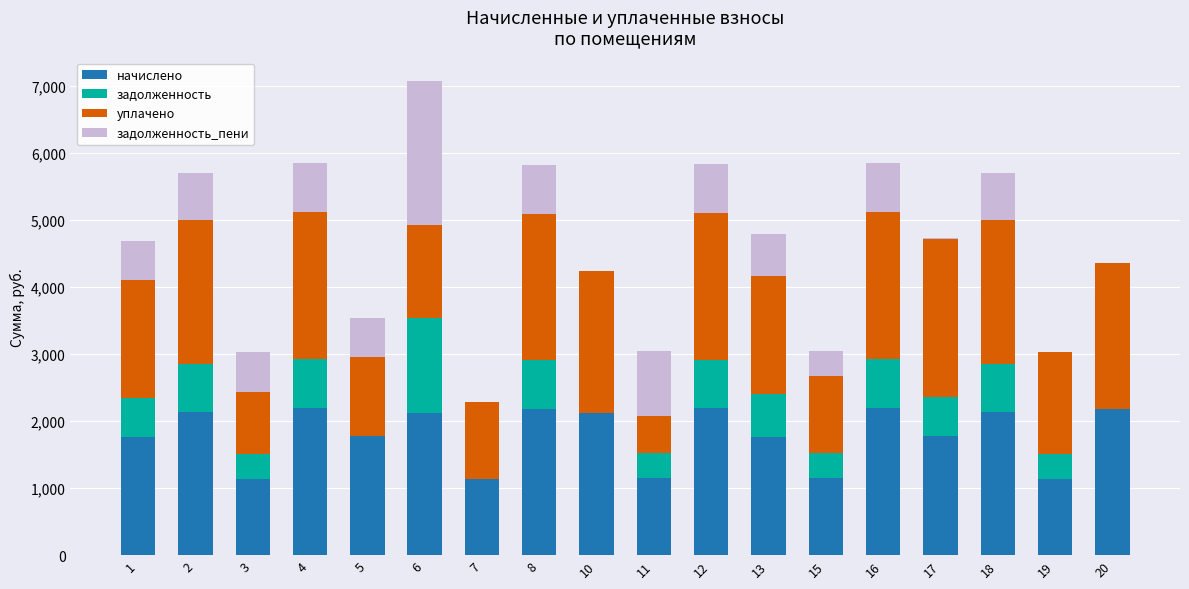

At which category is the sum across all series the highest?

6